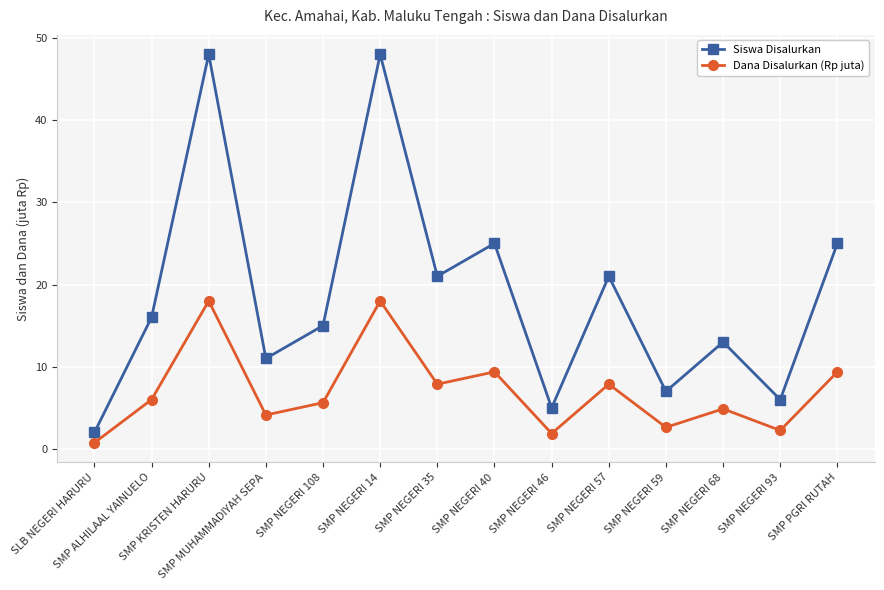

True or false: Siswa Disalurkan and Dana Disalurkan (Rp juta) cross at least once.

False